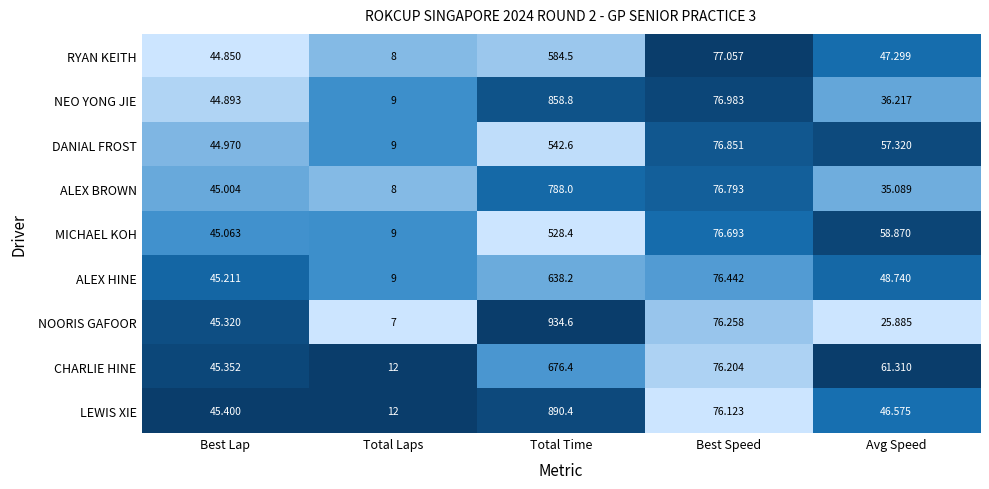

Where does the ALEX HINE series first go above 48?

Total Time